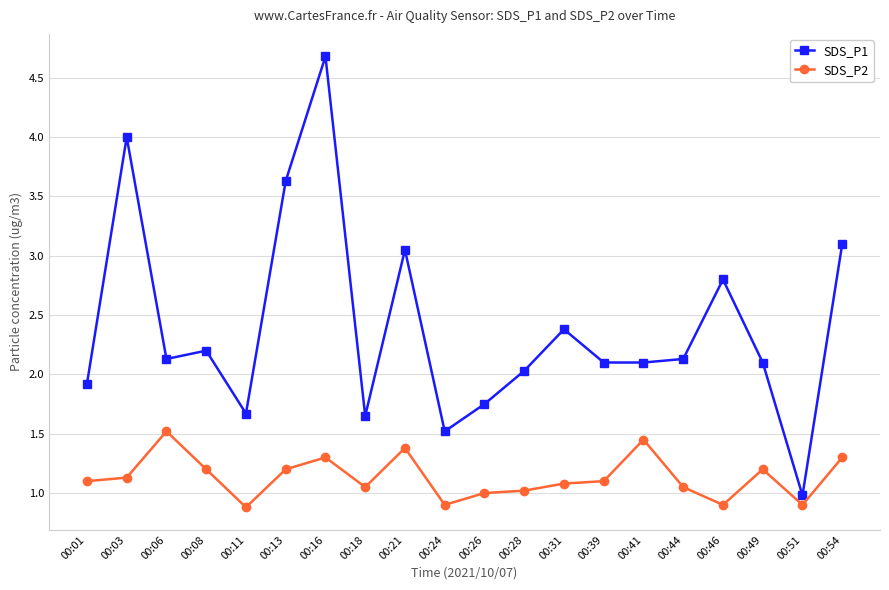

What is the maximum value for SDS_P2?

1.5